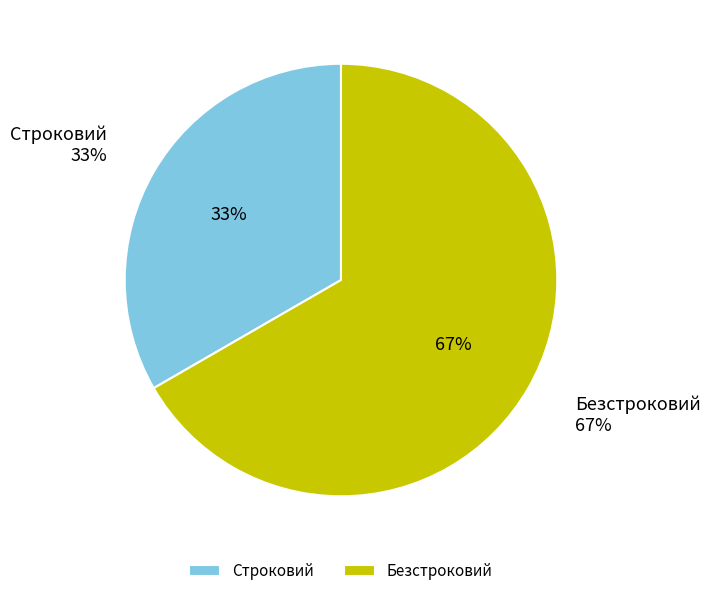

Rank the categories by value from lowest to highest.

Строковий, Безстроковий